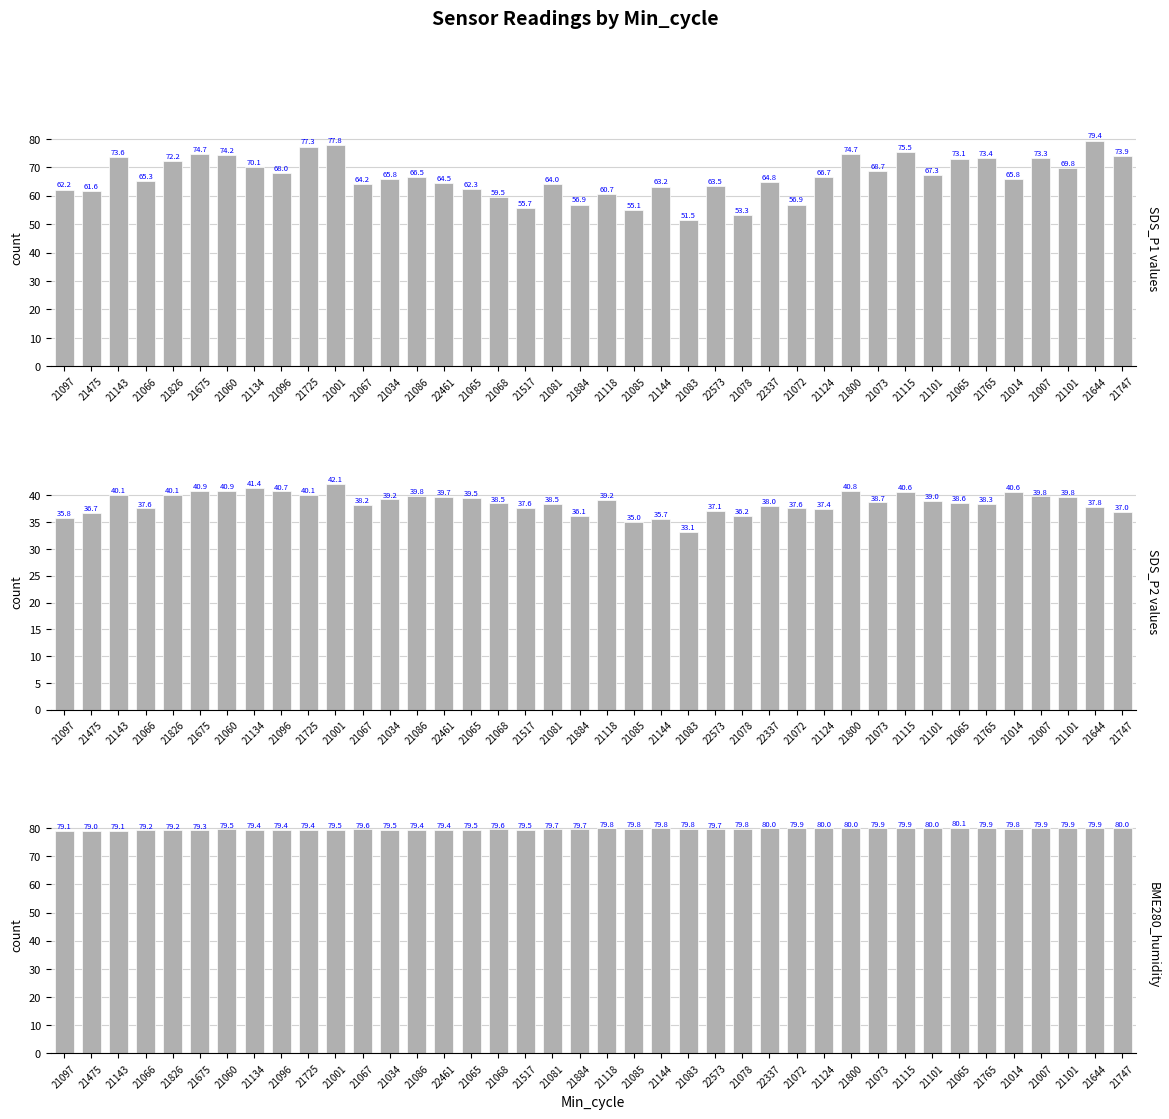

The BME280_humidity series shows 47.6 at 21101. True or false?

False